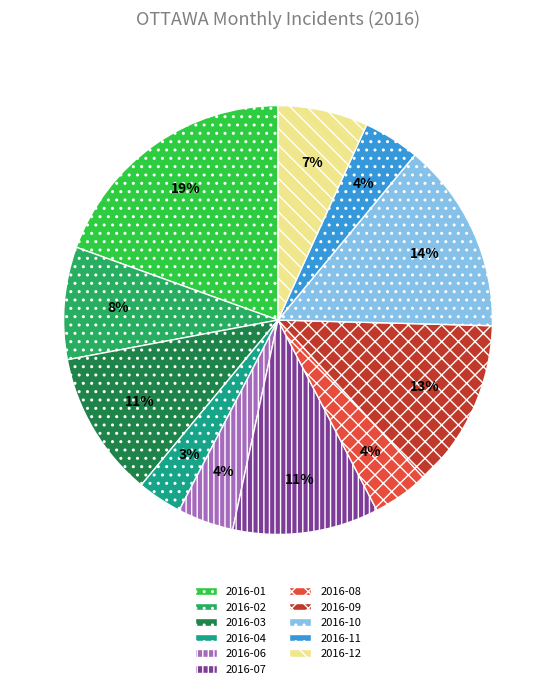

To the nearest percent, what is the difference between the 2016-10 and 2016-04 slice percentages?

11%